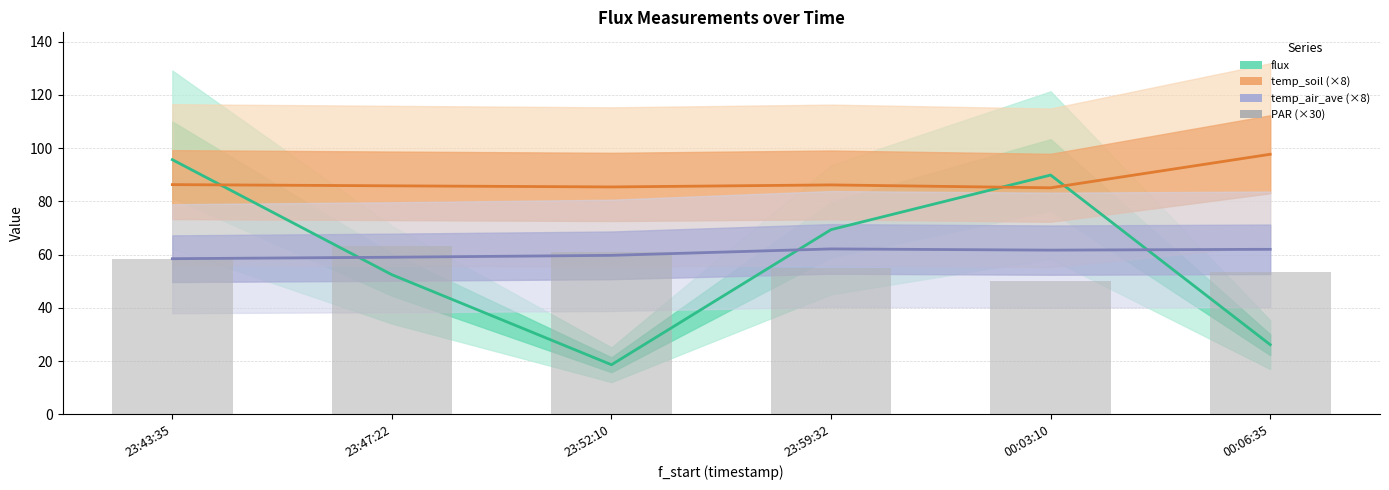

At how many categories does at least one series exceed 65?

6